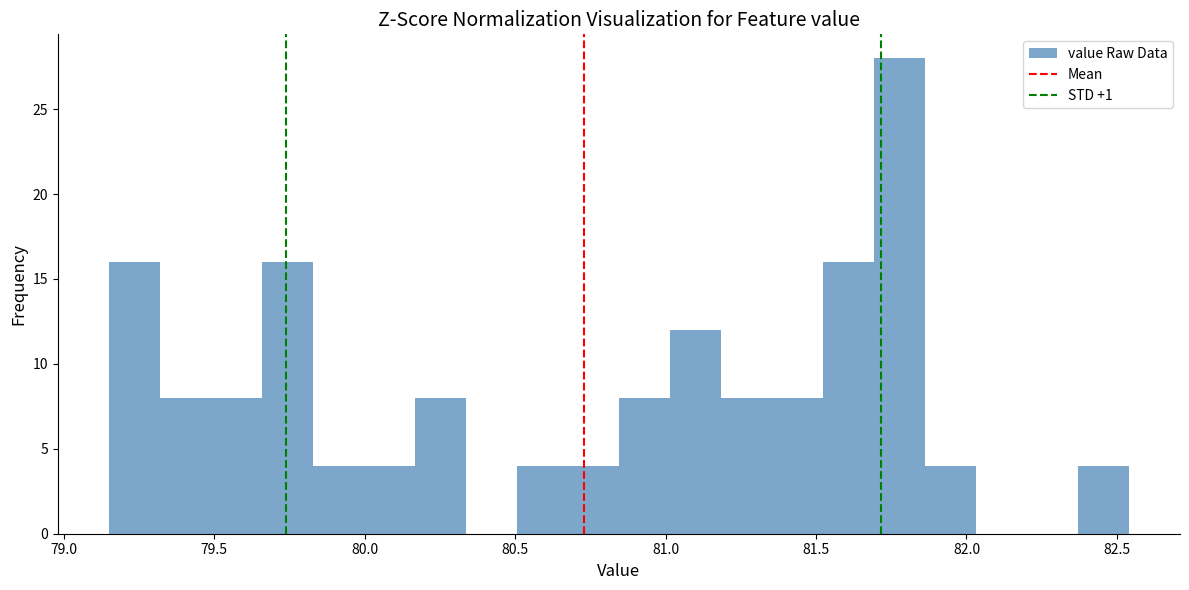

Read against the x-axis, roughly where is the centre of the tallest bar?

81.80